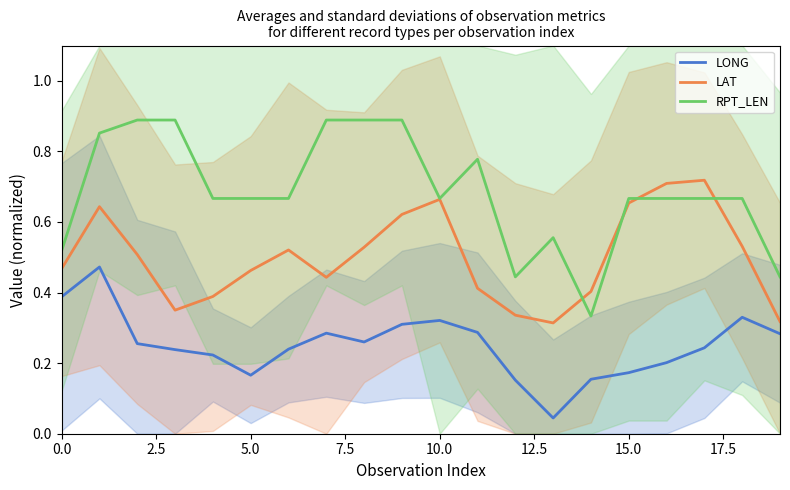

At which label does LAT reach its peak?

17